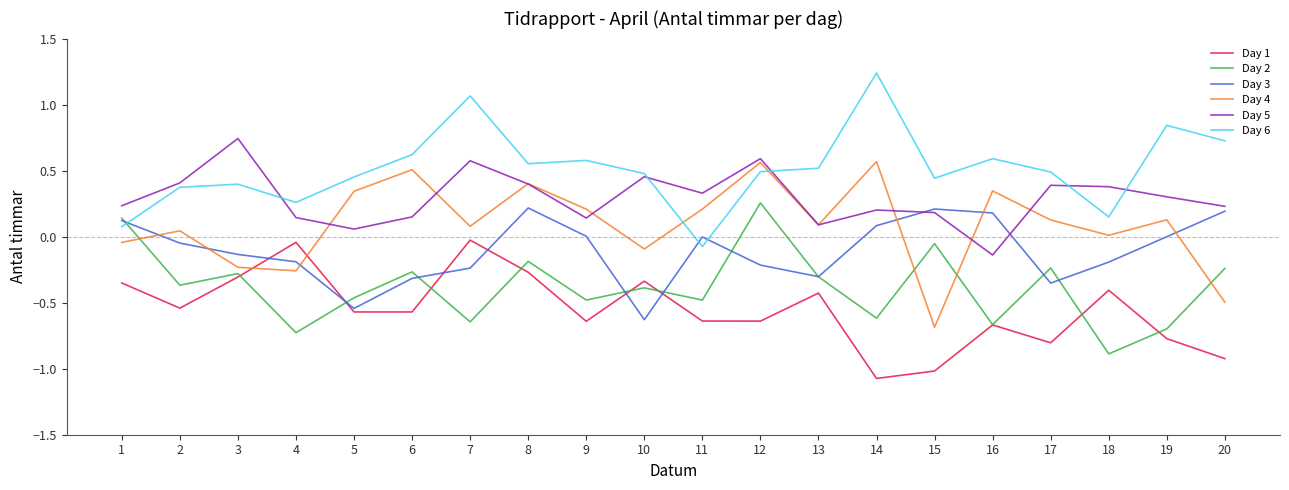

The value of Day 5 at 4 is 0.3. True or false?

False